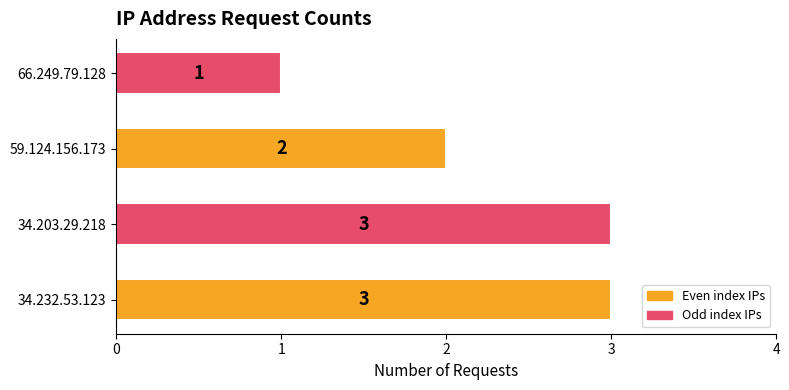

Are the bars grouped side by side (vs. stacked)?

No